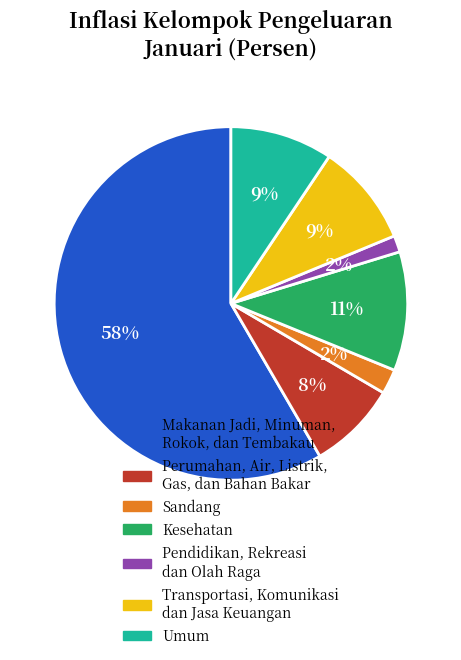

Between Makanan Jadi, Minuman, Rokok, dan Tembakau and Perumahan, Air, Listrik, Gas, dan Bahan Bakar, which is larger?

Makanan Jadi, Minuman, Rokok, dan Tembakau